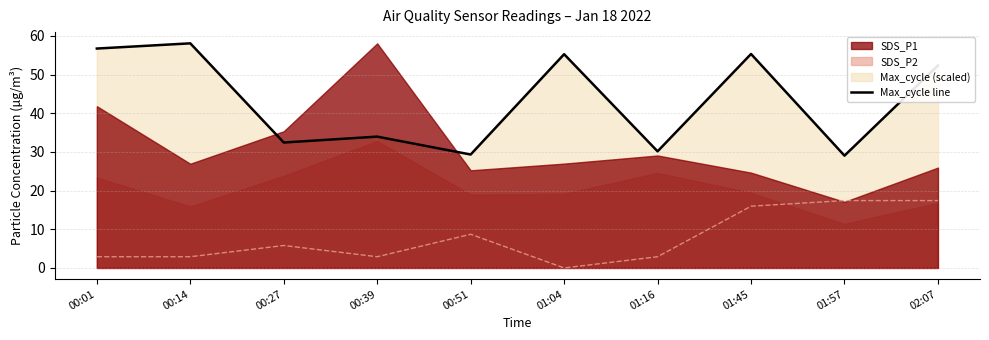

Reading left to right, transcribe all the data shown in this chart.

00:01=56.7	00:14=58.1	00:27=32.4	00:39=34.0	00:51=29.3	01:04=55.3	01:16=30.2	01:45=55.3	01:57=29.0	02:07=52.3